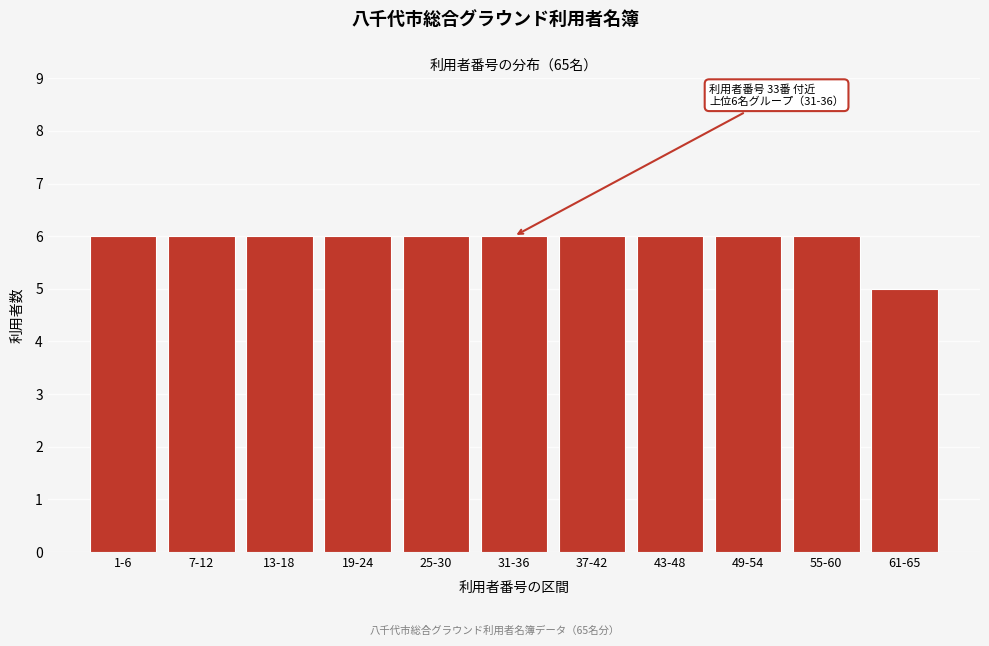

Reading left to right, what are all the values shown in this chart?

1-6=6	7-12=6	13-18=6	19-24=6	25-30=6	31-36=6	37-42=6	43-48=6	49-54=6	55-60=6	61-65=5